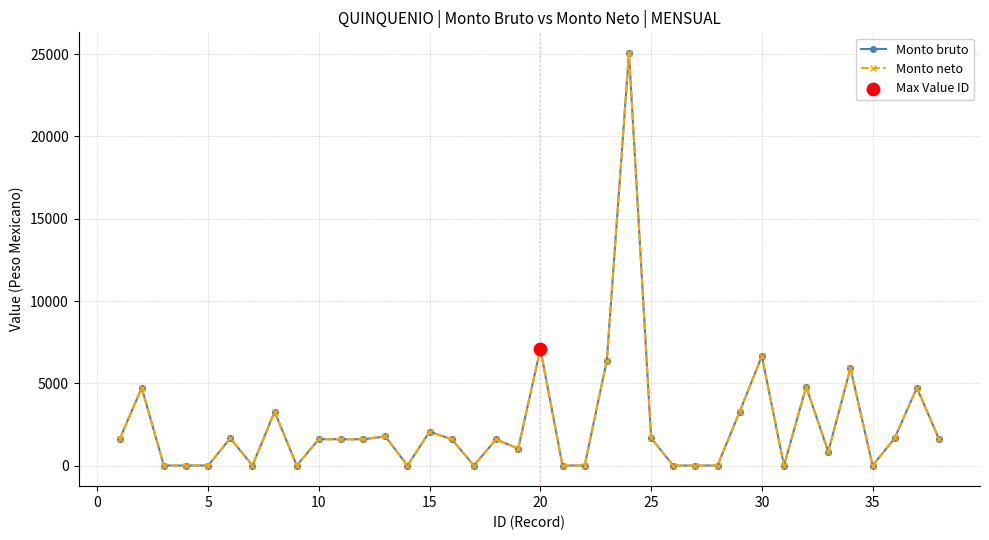

Which series has the largest total across all categories?

Monto bruto